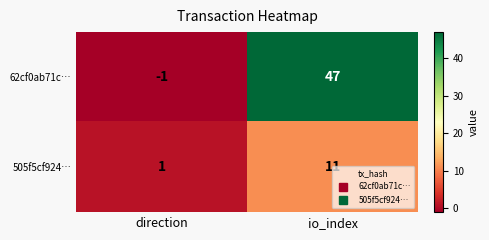

Where is 505f5cf924… nearest to the value 6?

direction